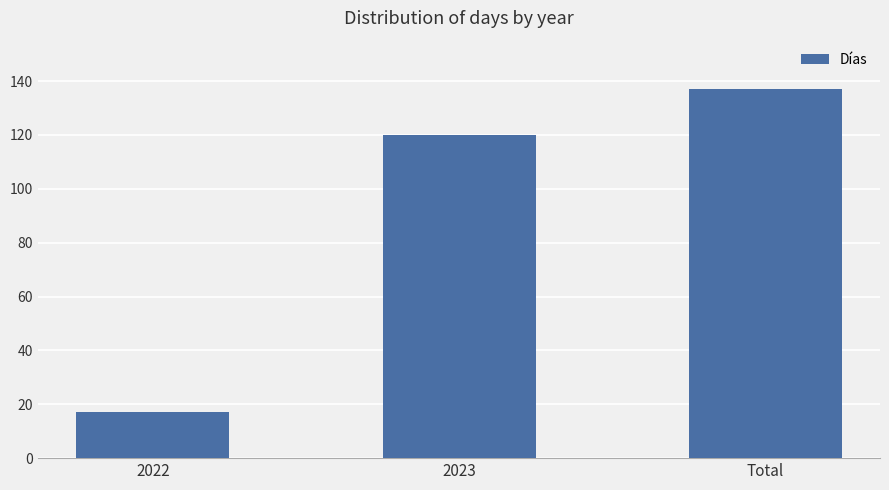

What is the approximate value at Total, to the nearest 10?

140